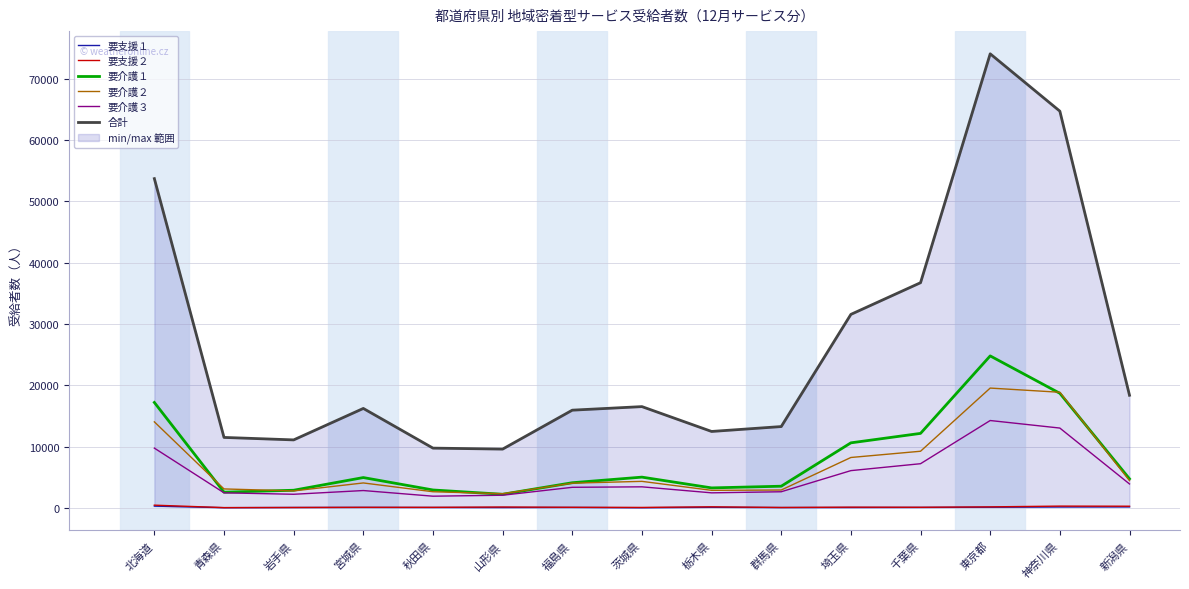

Is it true that 合計 equals 74068 at 東京都?

True